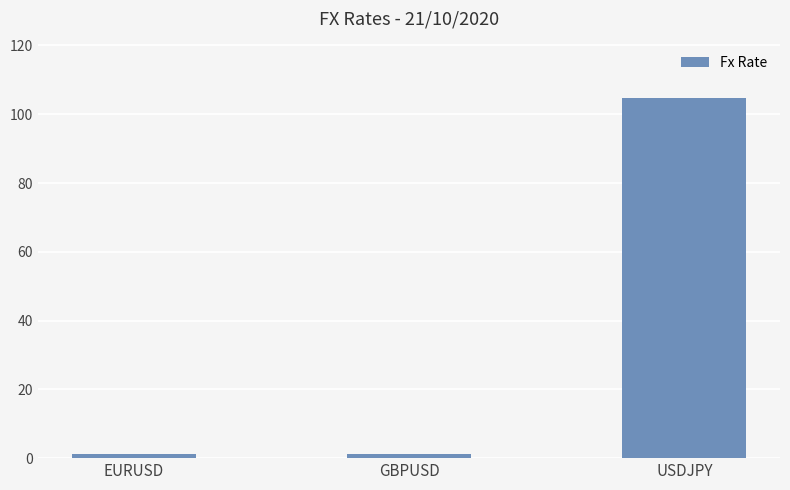

What is the change in value from EURUSD to USDJPY?

+103.7